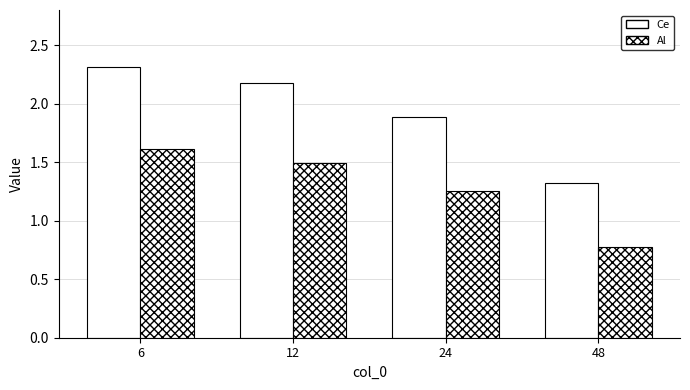

What is the maximum value shown in the chart?

2.3